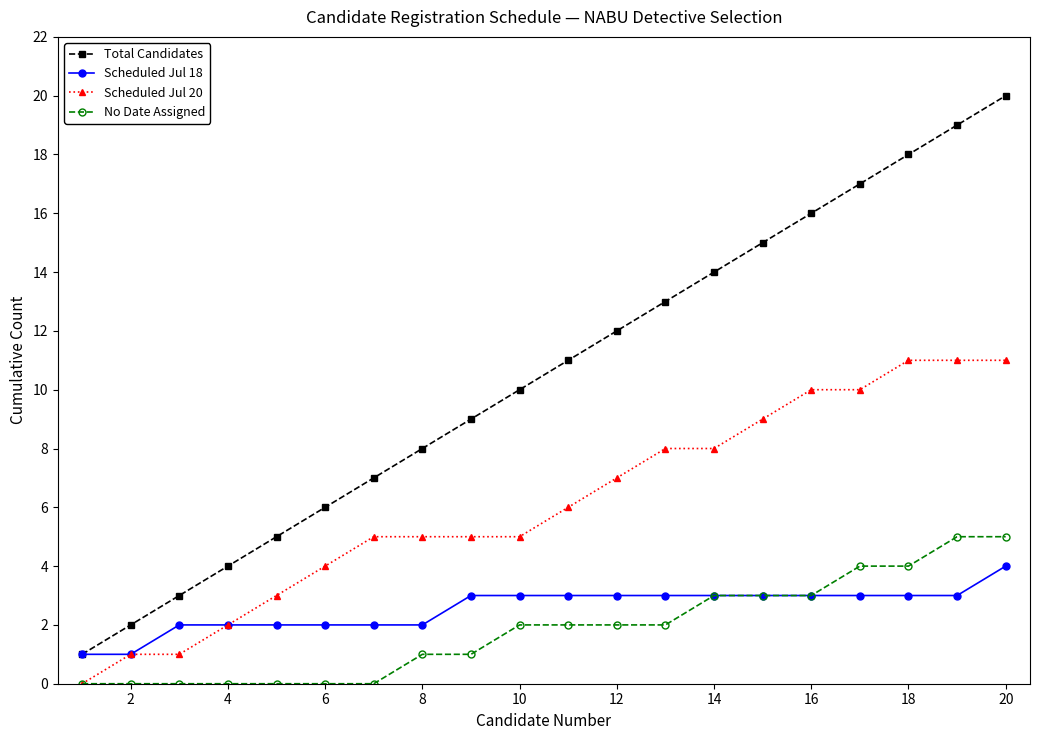

True or false: Total Candidates has more than 1 interior local peaks.

False